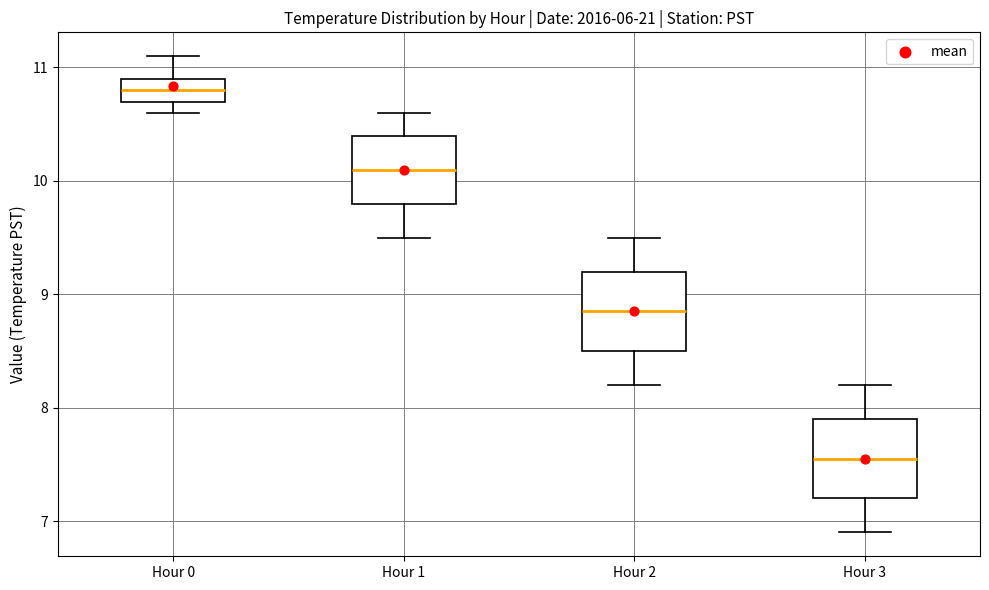

Reading left to right, transcribe this box plot: for each box, give where its median line is, the range the box spans, and where its two whiskers end, as read against the y-axis. The values are not printed on the chart, so give them approximately, as read against the axis.

Hour 0: median 10.8, box 10.7 to 10.9, whiskers 10.6 to 11.1
Hour 1: median 10.1, box 9.8 to 10.4, whiskers 9.5 to 10.6
Hour 2: median 8.9, box 8.5 to 9.2, whiskers 8.2 to 9.5
Hour 3: median 7.6, box 7.2 to 7.9, whiskers 6.9 to 8.2